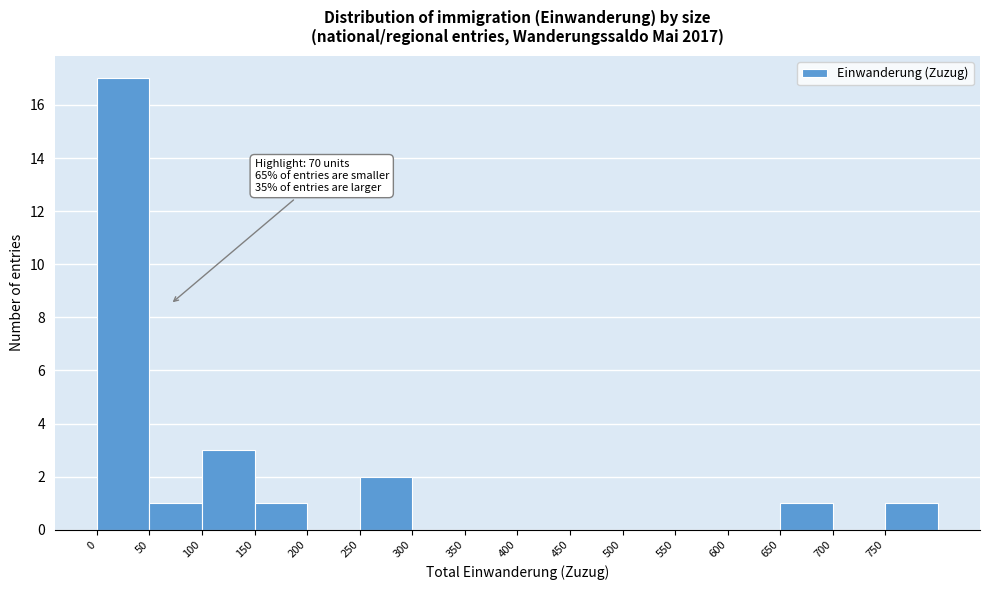

Which range on the x-axis has the tallest bar?

0 to 50